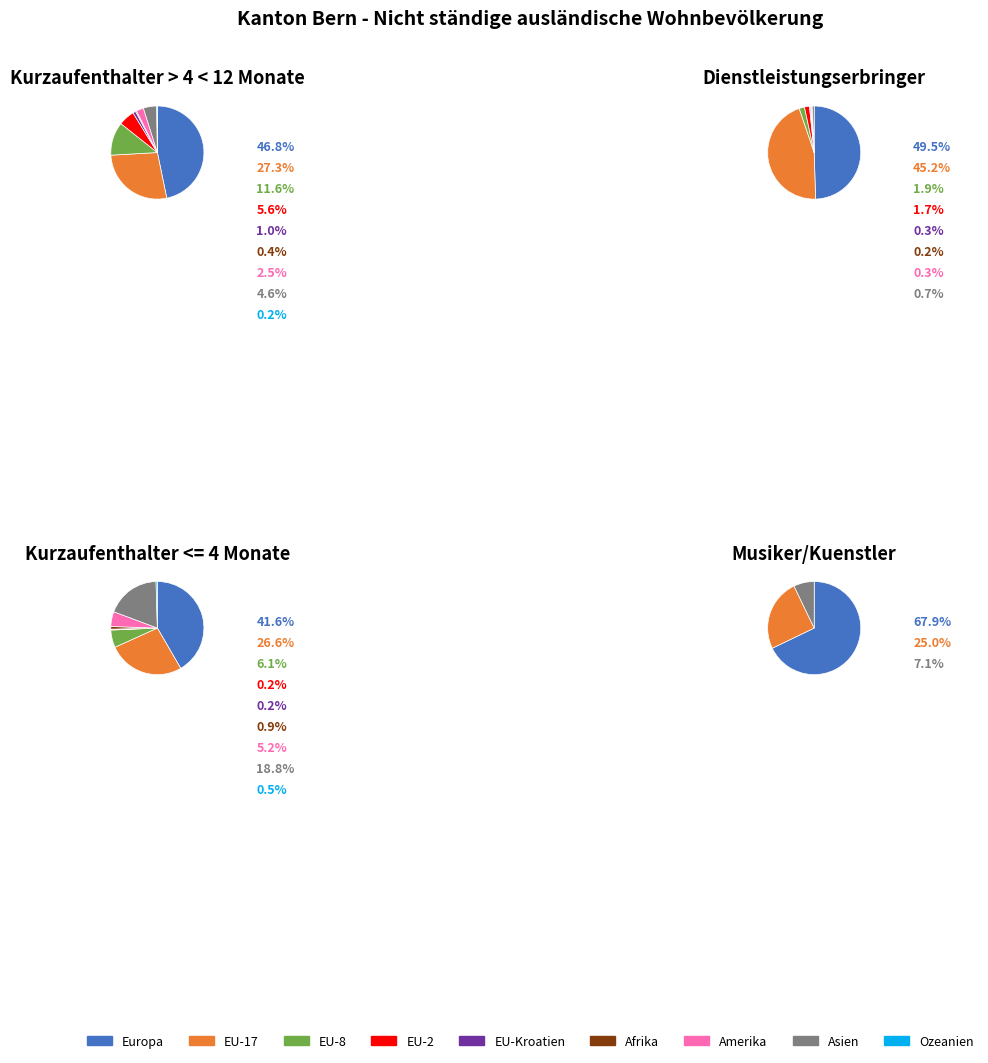

What is the ratio of the value at EU-17 to the value at EU-Kroatien?

27.3